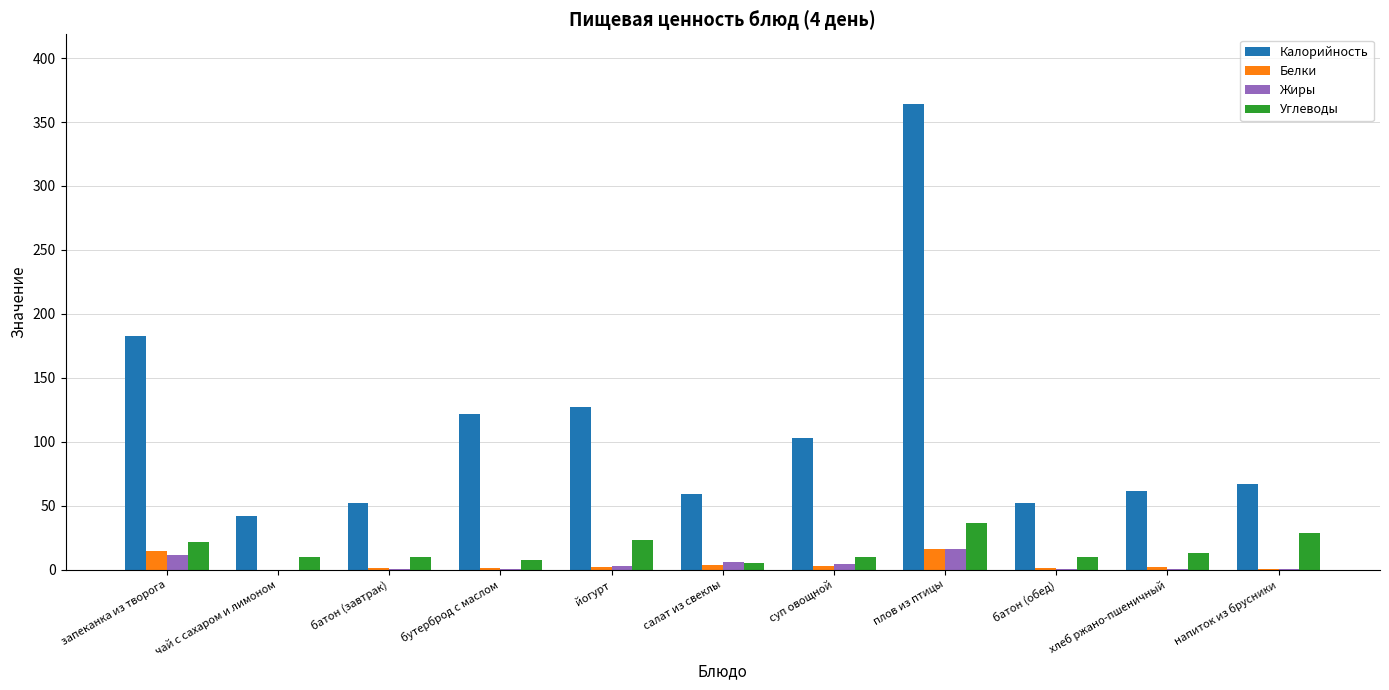

The value of Калорийность at плов из птицы is 364.0. True or false?

True